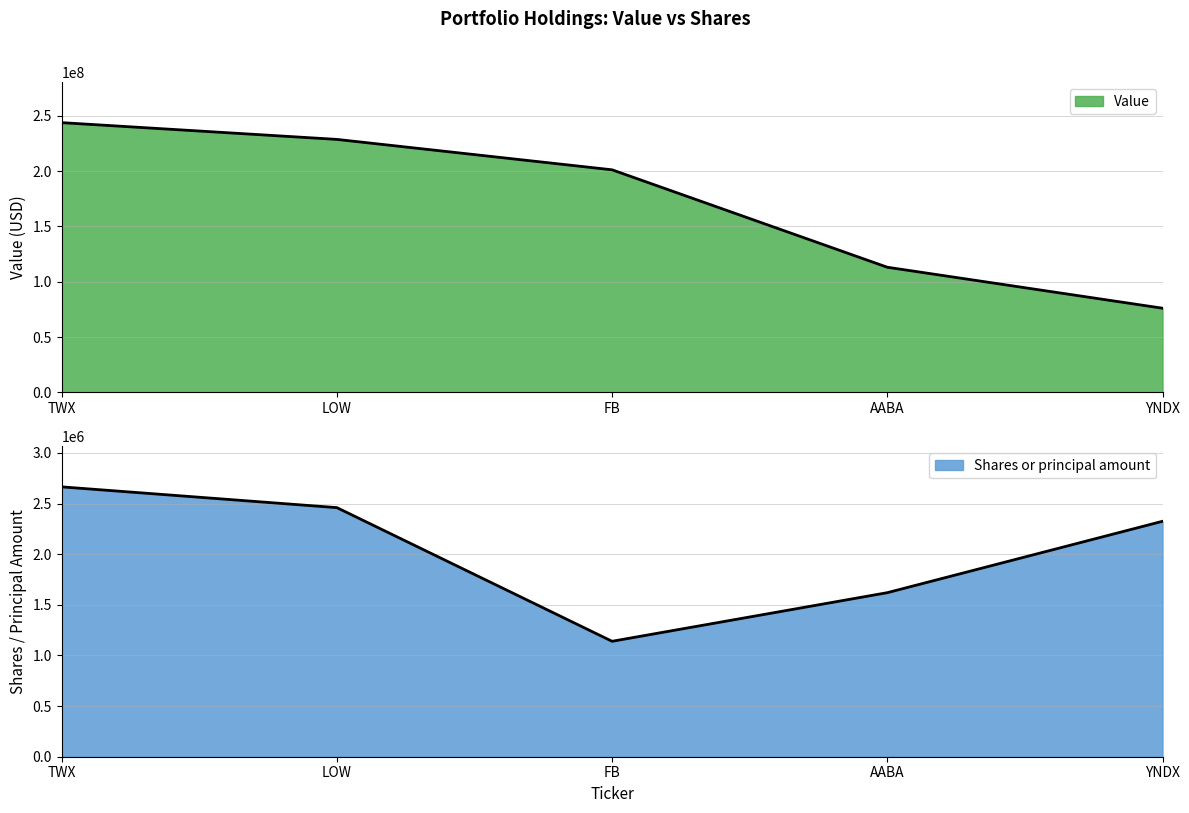

Reading left to right, list all the values displayed in this chart.

Value: TWX=243768000	LOW=228632000	FB=201164000	AABA=113157000	YNDX=76144000
Shares or principal amount: TWX=2665000	LOW=2460000	FB=1140000	AABA=1620000	YNDX=2325000